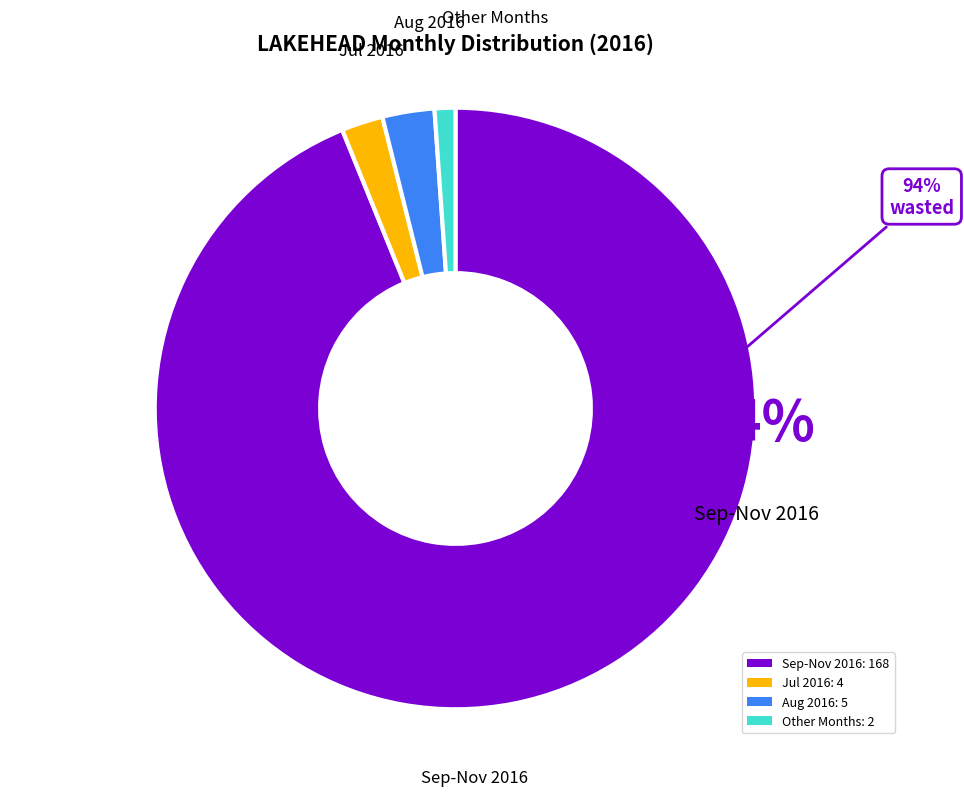

Is it true that Aug 2016: 5 is 3% of the pie?

True